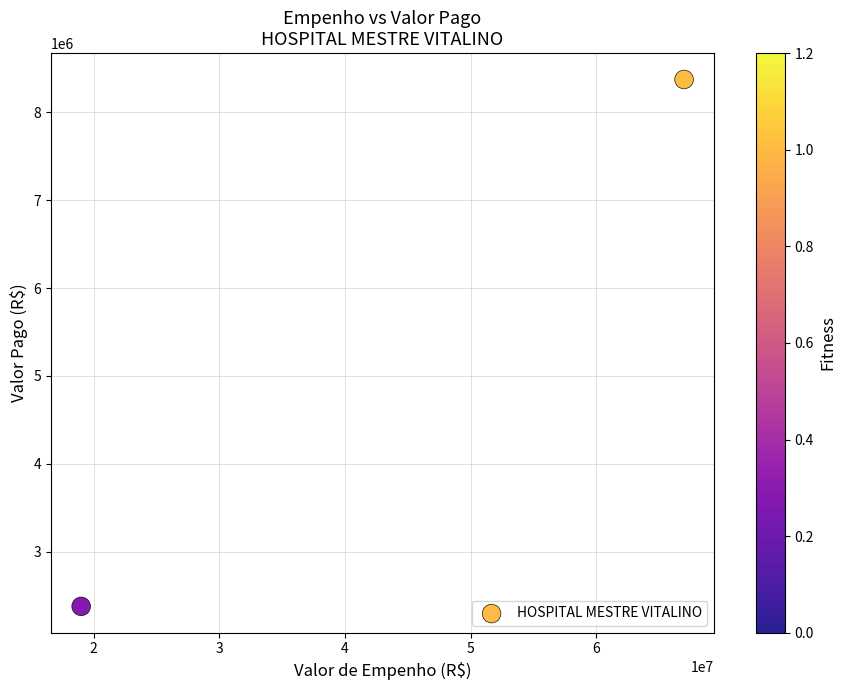

What is the range of X values (max minus min)?

47984681.1